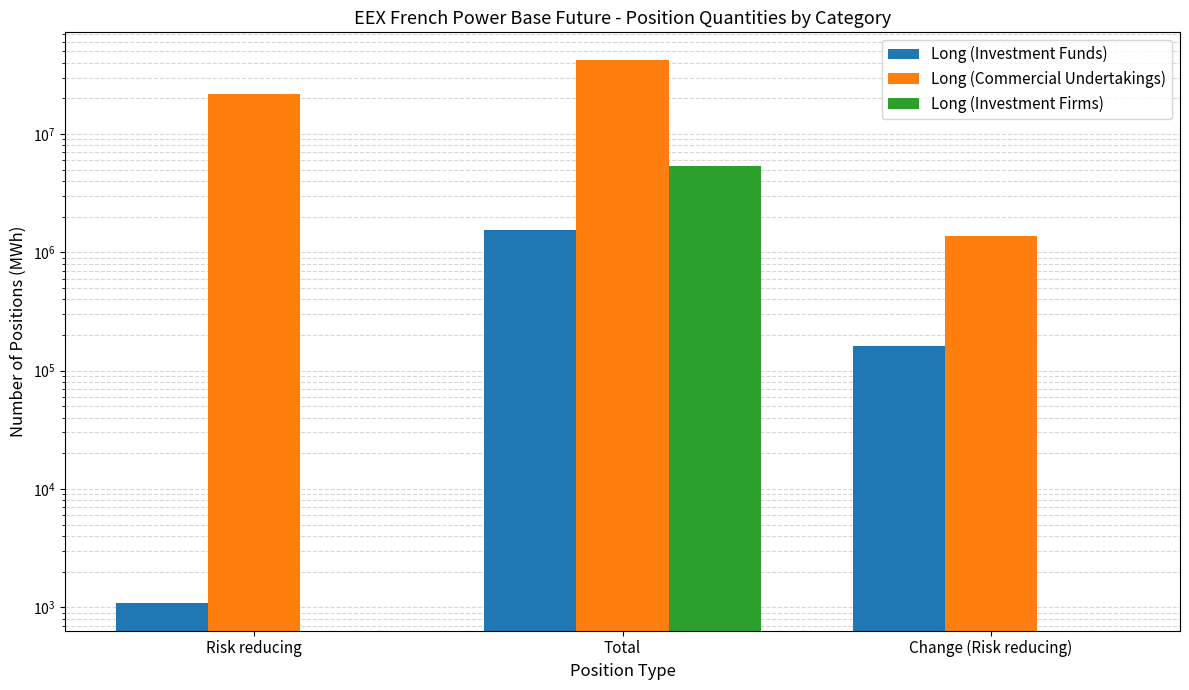

List the labels in order of Long (Investment Funds) value, largest first.

Total, Change (Risk reducing), Risk reducing